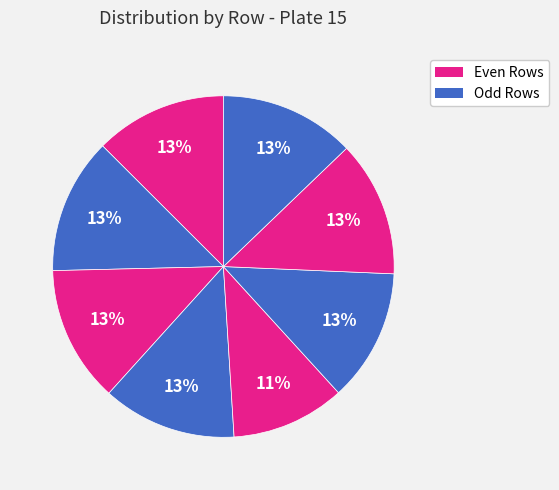

How many slices are in this pie chart?

8